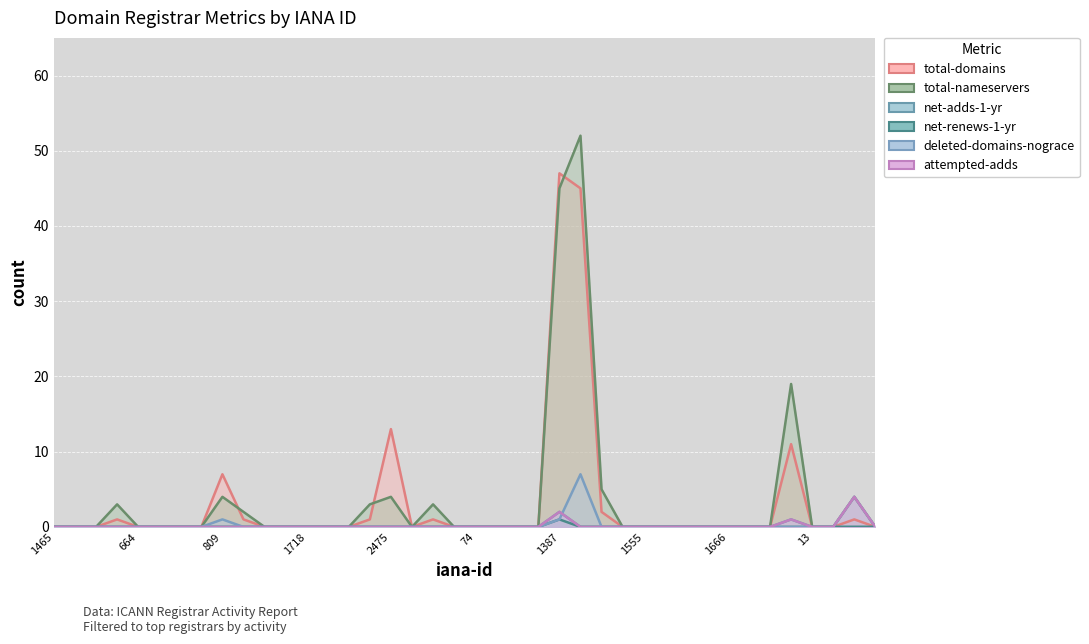

Reading left to right, transcribe all the data shown in this chart.

total-domains: 0	0	0	1	0	0	0	0	7	1	0	0	0	0	0	1	13	0	1	0	0	0	0	0	47	45	2	0	0	0	0	0	0	0	0	11	0	0	1	0
total-nameservers: 0	0	0	3	0	0	0	0	4	2	0	0	0	0	0	3	4	0	3	0	0	0	0	0	45	52	5	0	0	0	0	0	0	0	0	19	0	0	4	0
net-adds-1-yr: 0	0	0	0	0	0	0	0	0	0	0	0	0	0	0	0	0	0	0	0	0	0	0	0	2	0	0	0	0	0	0	0	0	0	0	1	0	0	0	0
net-renews-1-yr: 0	0	0	0	0	0	0	0	0	0	0	0	0	0	0	0	0	0	0	0	0	0	0	0	1	0	0	0	0	0	0	0	0	0	0	0	0	0	0	0
deleted-domains-nograce: 0	0	0	0	0	0	0	0	1	0	0	0	0	0	0	0	0	0	0	0	0	0	0	0	1	7	0	0	0	0	0	0	0	0	0	0	0	0	4	0
attempted-adds: 0	0	0	0	0	0	0	0	0	0	0	0	0	0	0	0	0	0	0	0	0	0	0	0	2	0	0	0	0	0	0	0	0	0	0	1	0	0	4	0